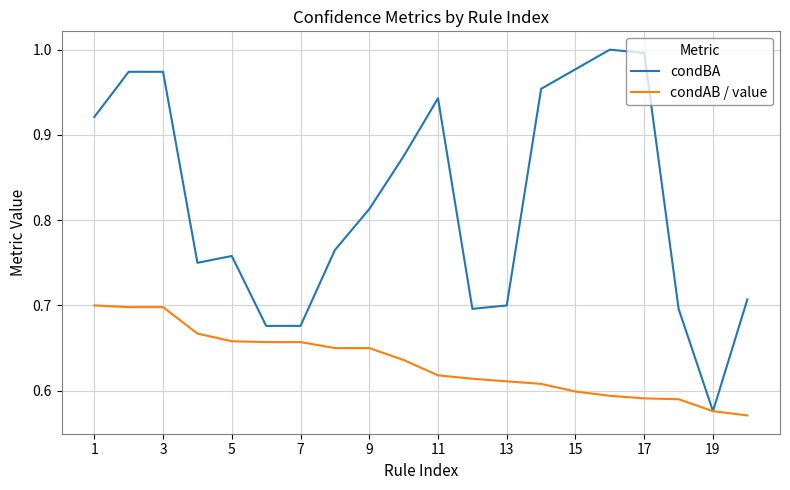

Rank the series by their average value, from highest to lowest.

condBA, condAB / value